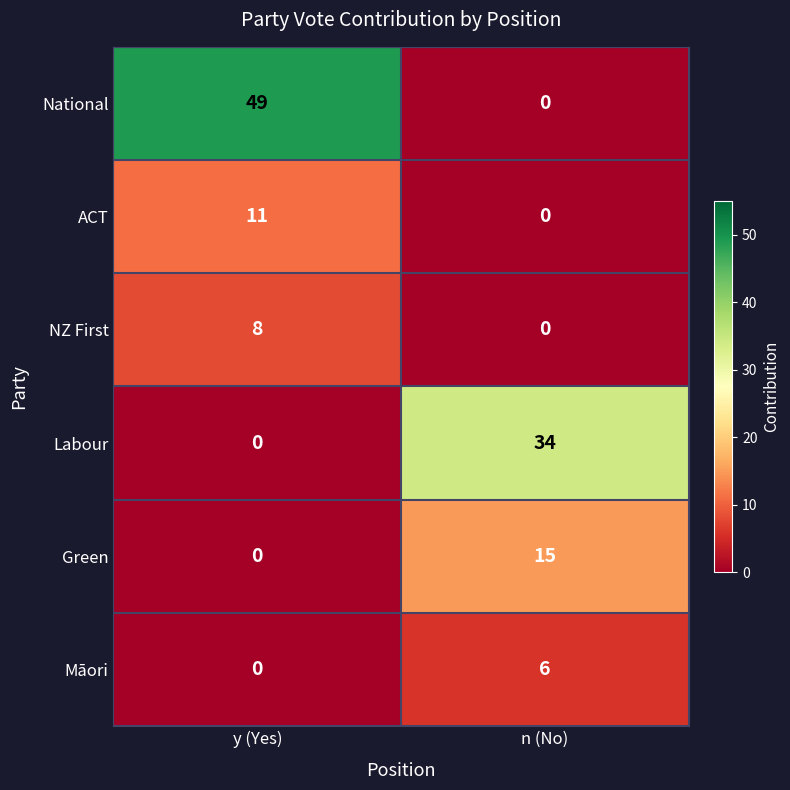

At which category is the sum across all series the highest?

y (Yes)